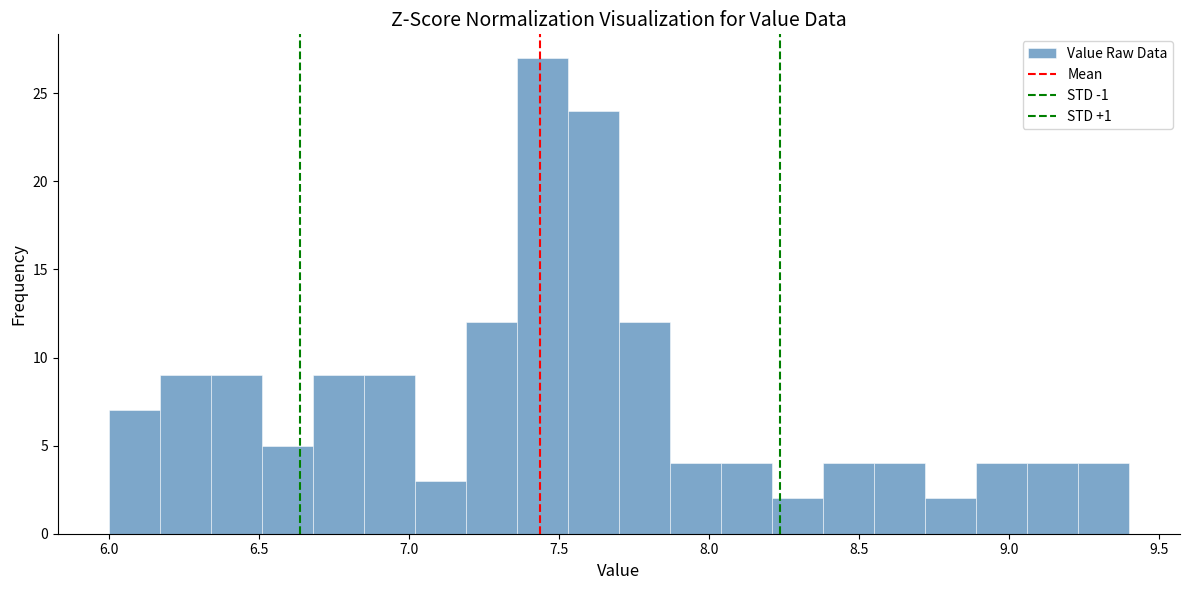

Read against the x-axis, roughly where is the centre of the tallest bar?

7.45